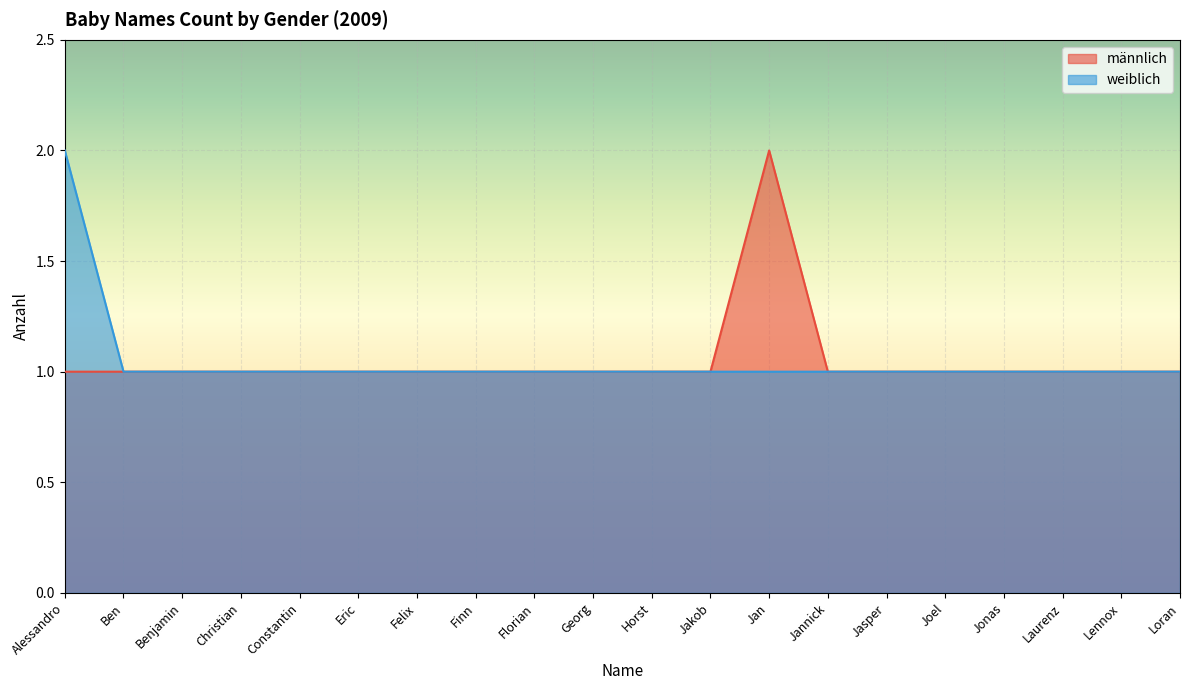

What is the highest value of the männlich series?

2